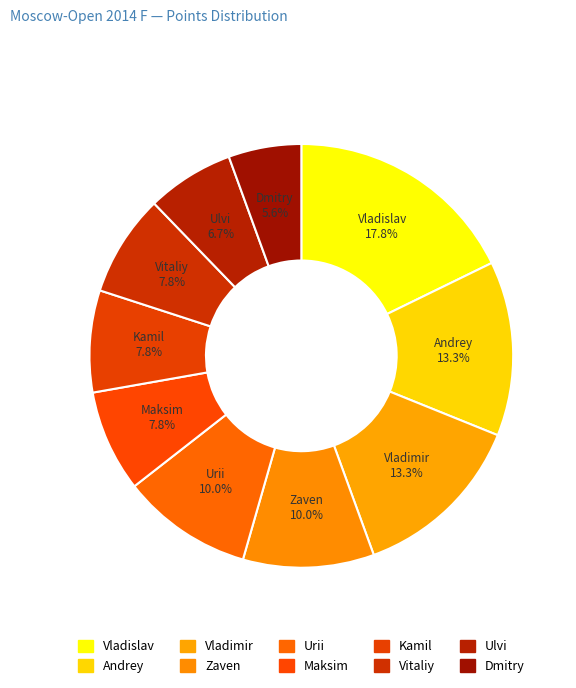

How many segments does this pie chart have?

10